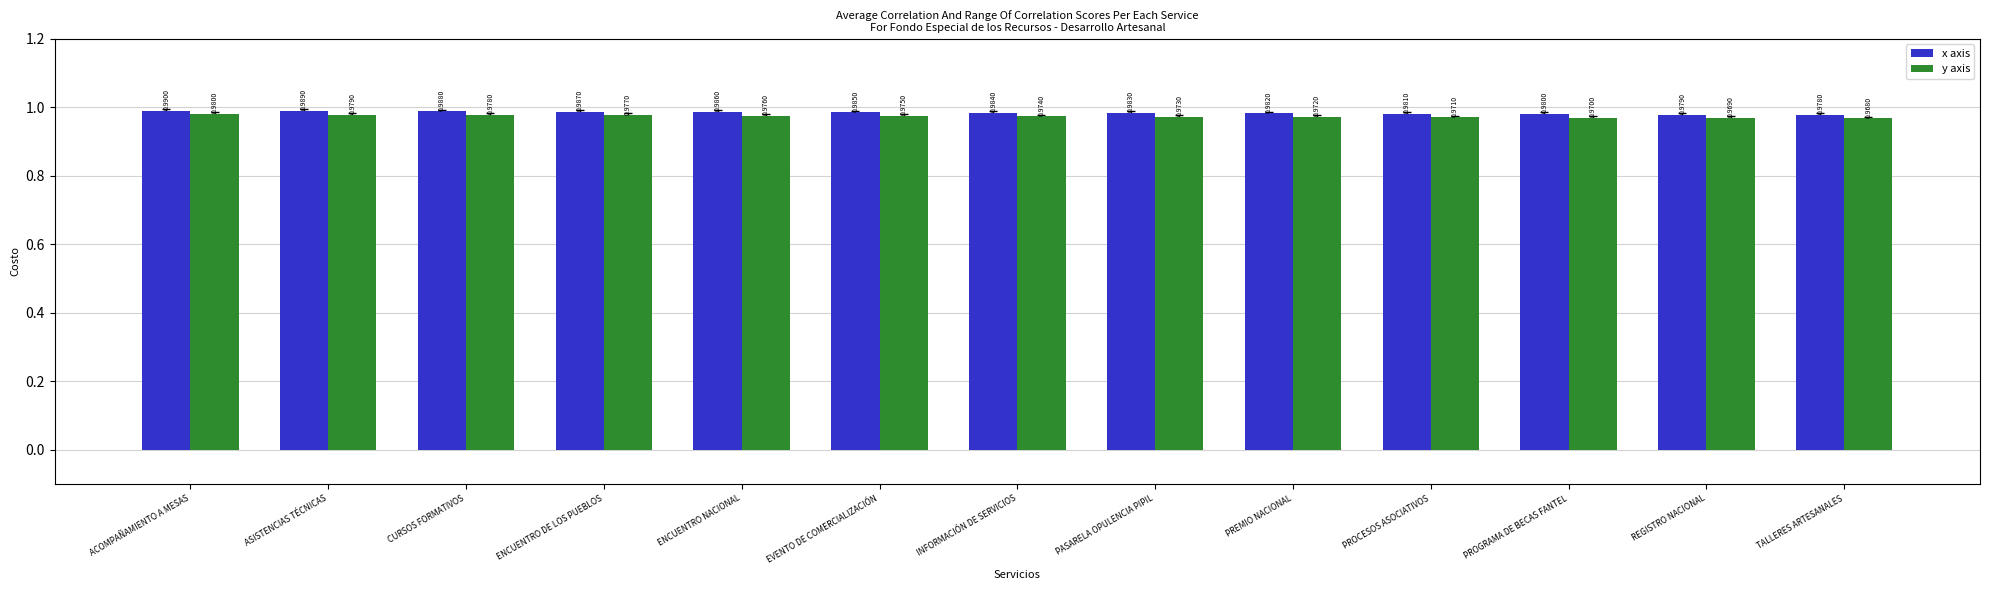

What is the sum of all y axis values?

12.7